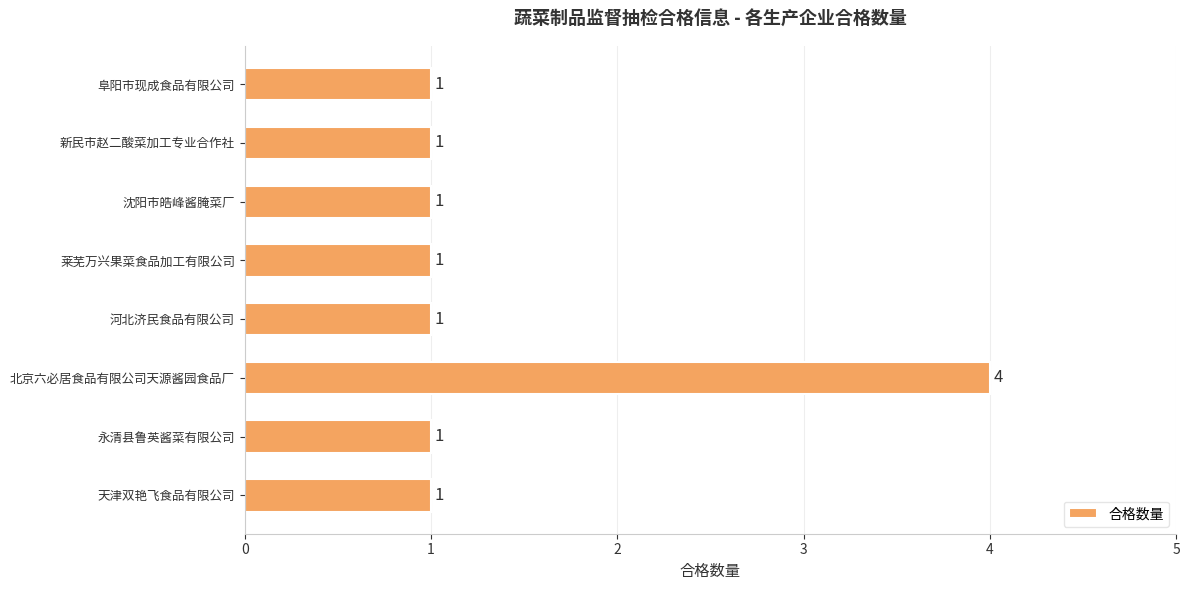

Reading bottom to top, what are all the values shown in this chart?

天津双艳飞食品有限公司=1	永清县鲁英酱菜有限公司=1	北京六必居食品有限公司天源酱园食品厂=4	河北济民食品有限公司=1	莱芜万兴果菜食品加工有限公司=1	沈阳市皓峰酱腌菜厂=1	新民市赵二酸菜加工专业合作社=1	阜阳市现成食品有限公司=1